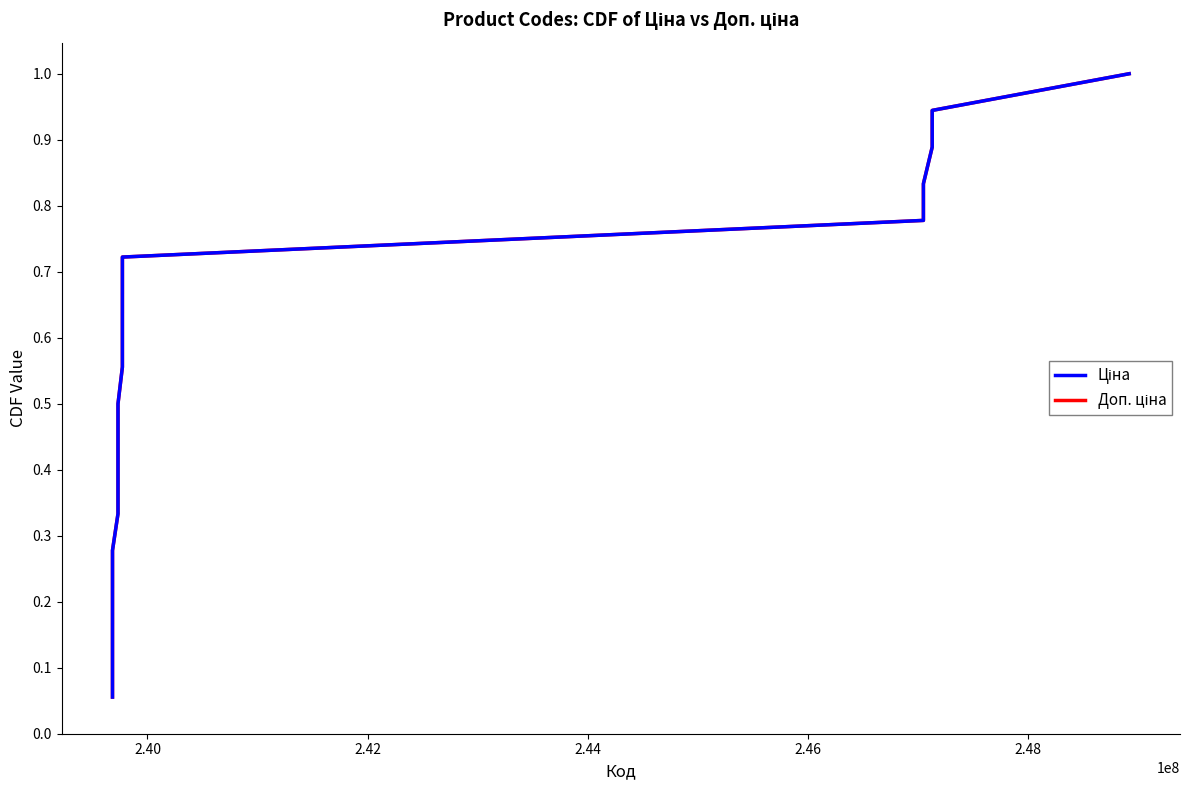

Is this an area chart (filled region under the line)?

No